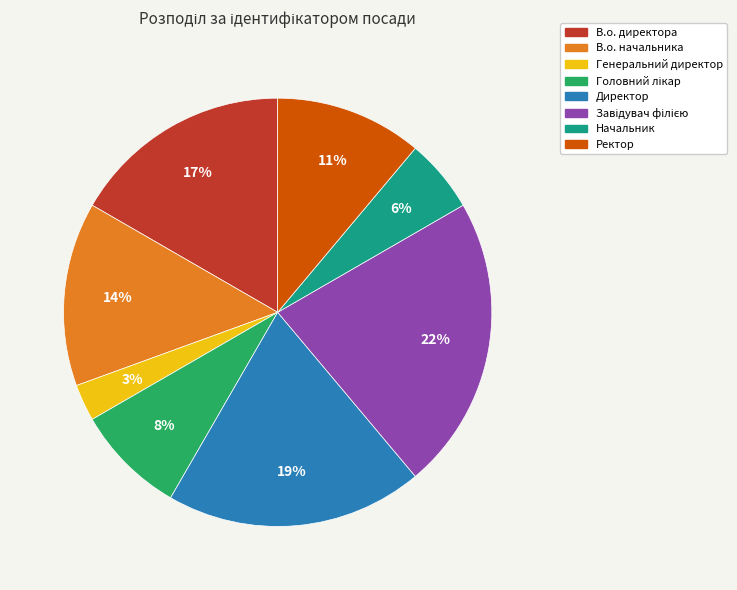

To the nearest percent, what percentage of the pie is В.о. начальника?

14%